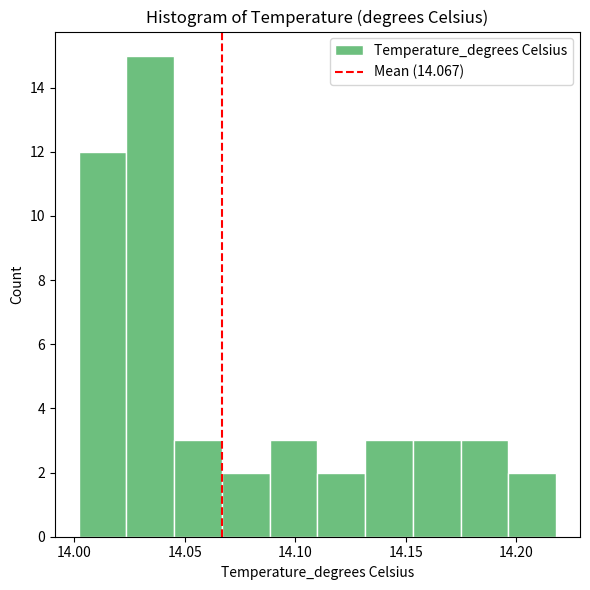

Reading left to right, transcribe this chart: for each bar, give the range it covers on the x-axis and its height. Neither the bar edges nor the heights are printed on the chart, so give them approximately, as read against the axes.

14.000 to 14.025: 12
14.025 to 14.045: 15
14.045 to 14.065: 3
14.065 to 14.090: 2
14.090 to 14.110: 3
14.110 to 14.130: 2
14.130 to 14.155: 3
14.155 to 14.175: 3
14.175 to 14.195: 3
14.195 to 14.220: 2